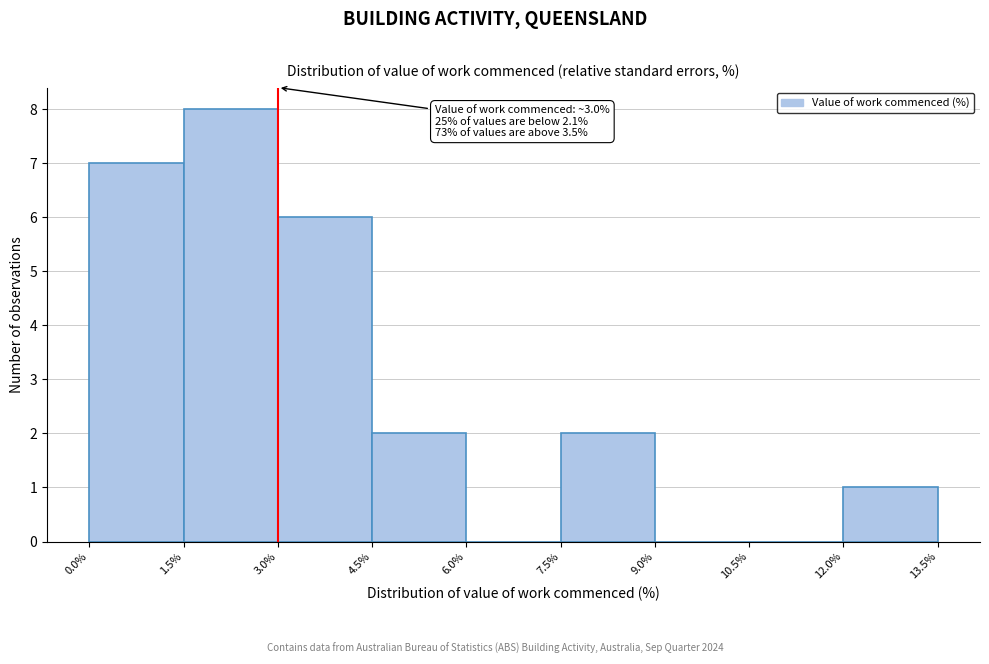

Which range on the x-axis has the tallest bar?

1.5% to 3.0%